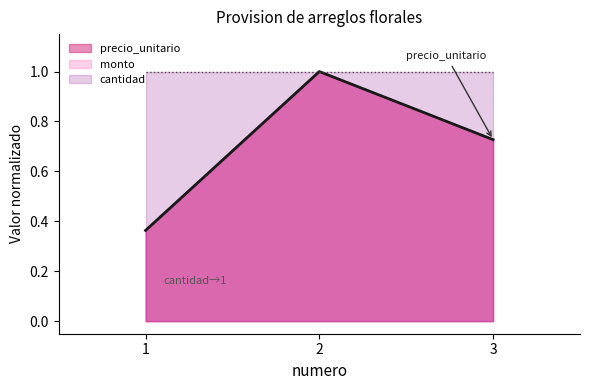

Is the value of monto at 2 greater than the value of precio_unitario at 2?

No